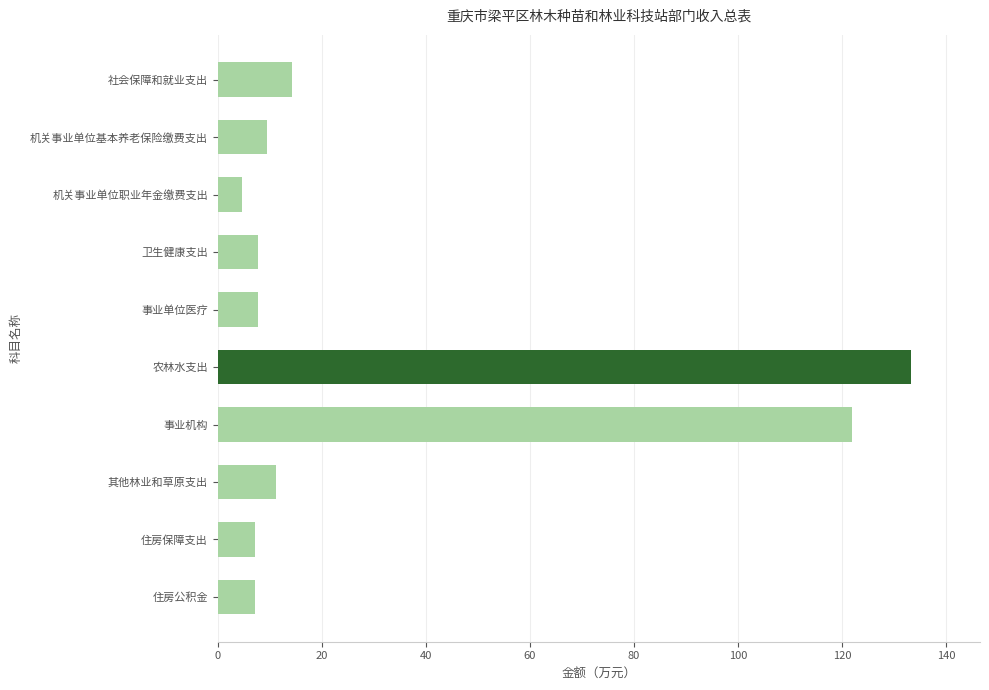

What is the sum of all values?

324.3